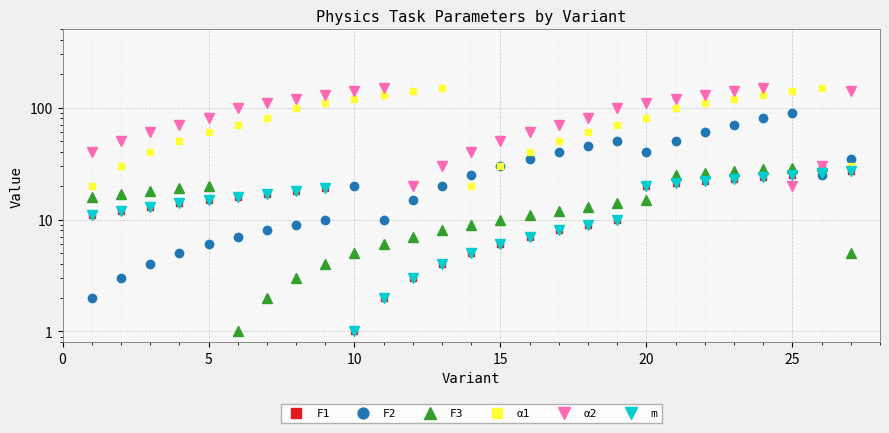

What is the minimum value shown in the chart?

1